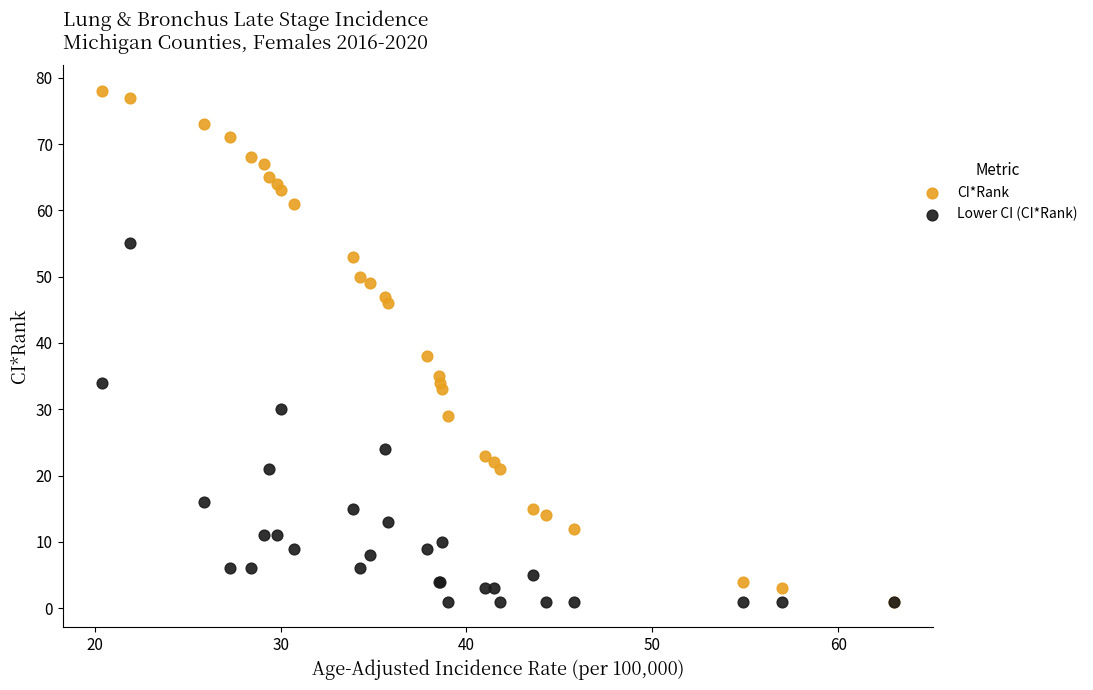

In the Lower CI (CI*Rank) series, what Y value is closest to 28?

30